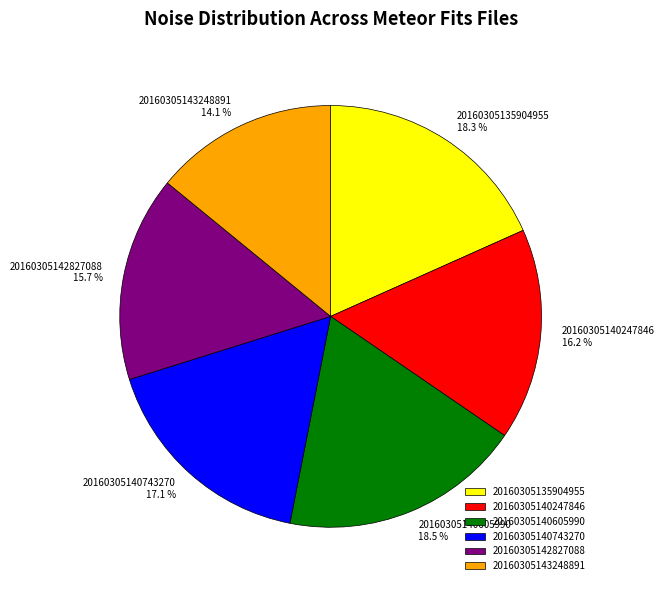

Is it true that 20160305140247846 is 25% of the pie?

False